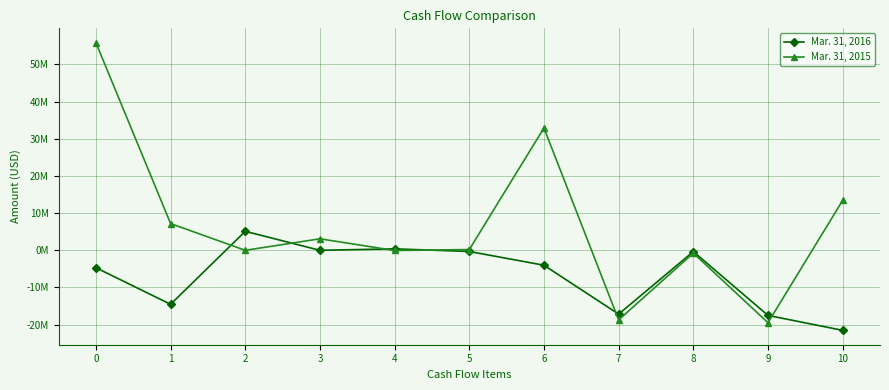

List the series in order of their overall mean, highest first.

Mar. 31, 2015, Mar. 31, 2016